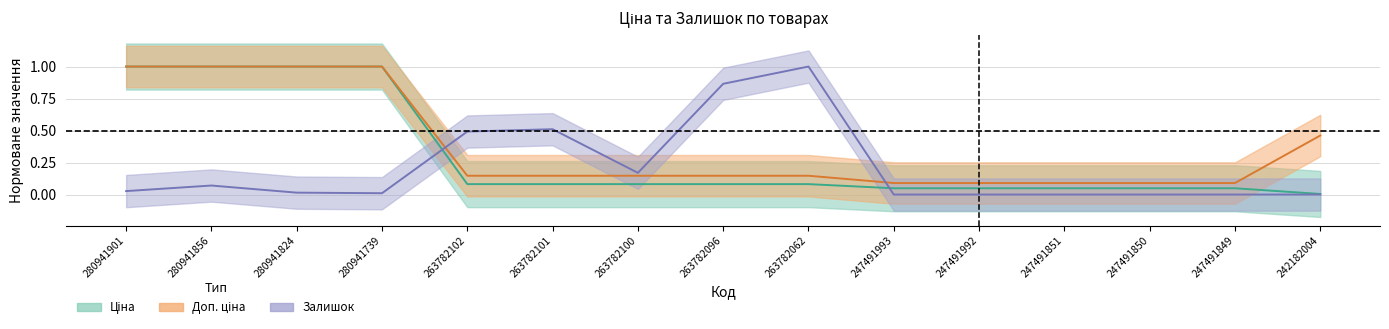

Does the chart have visible grid lines?

Yes